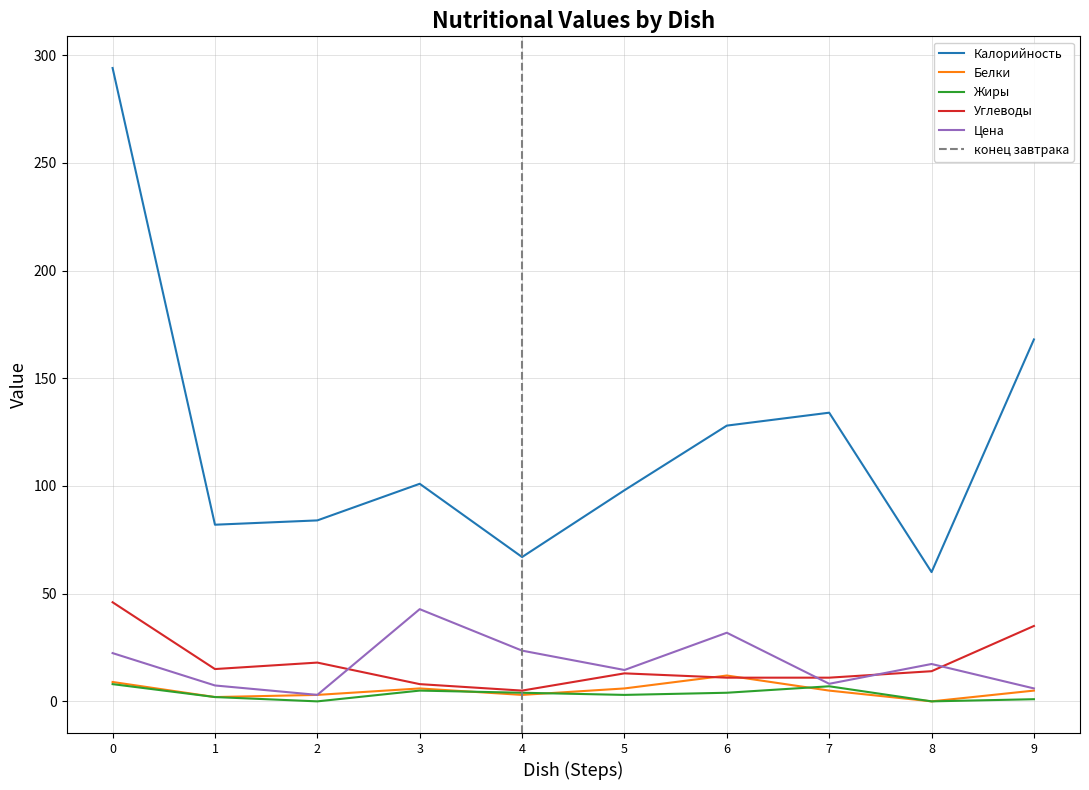

What are all the series names shown in the legend?

Калорийность, Белки, Жиры, Углеводы, Цена